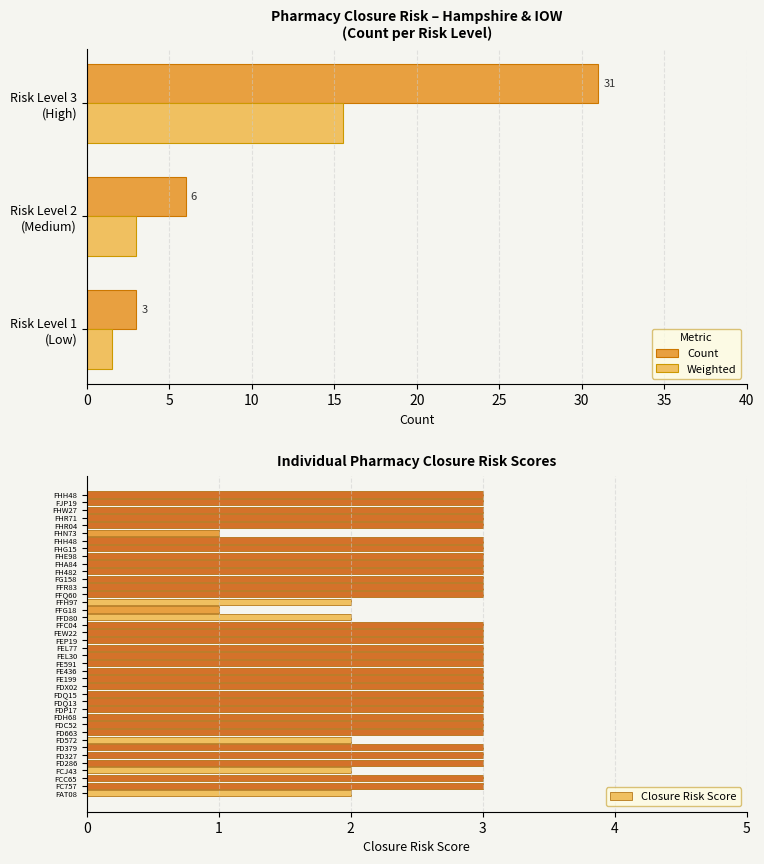

How many values are below 3?

7